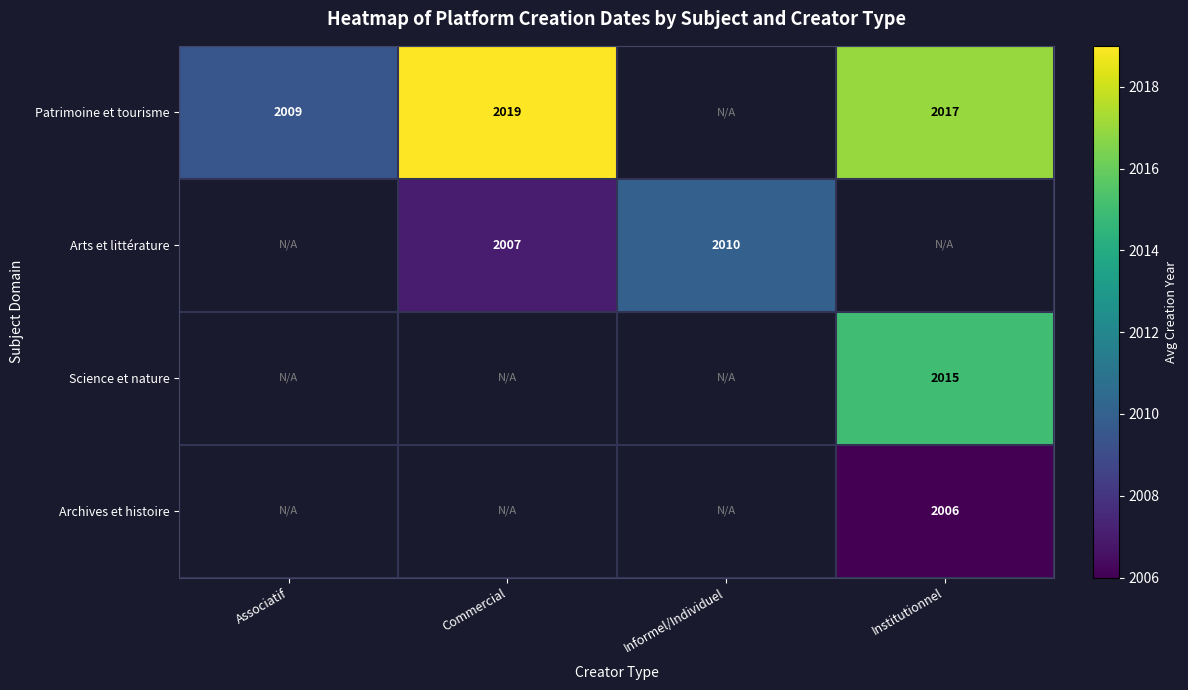

True or false: Patrimoine et tourisme has a value of 2019.0 at Commercial.

True